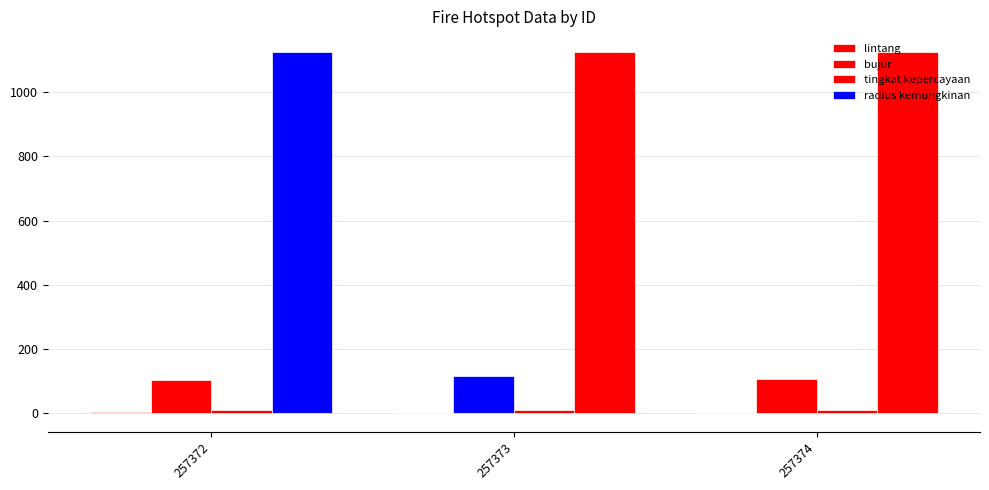

Which series changed the most between 257373 and 257374?

bujur